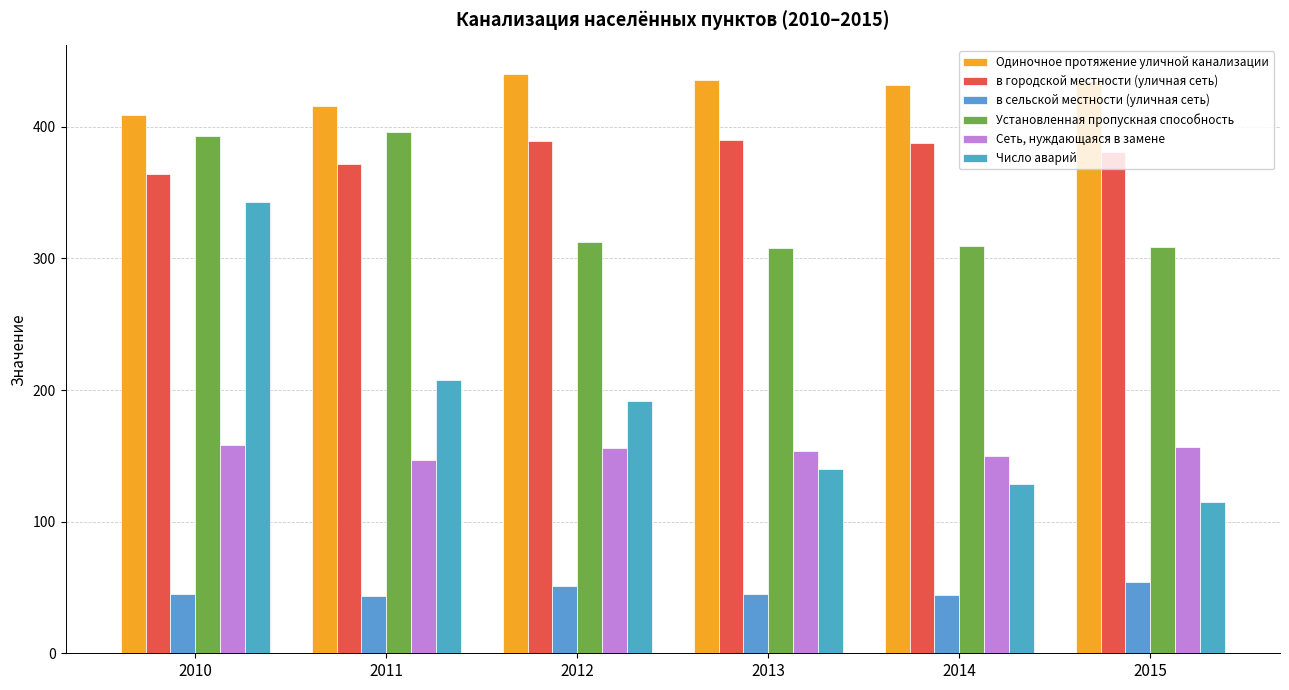

What is the difference between the в городской местности (уличная сеть) values at 2015 and 2012?

8.2